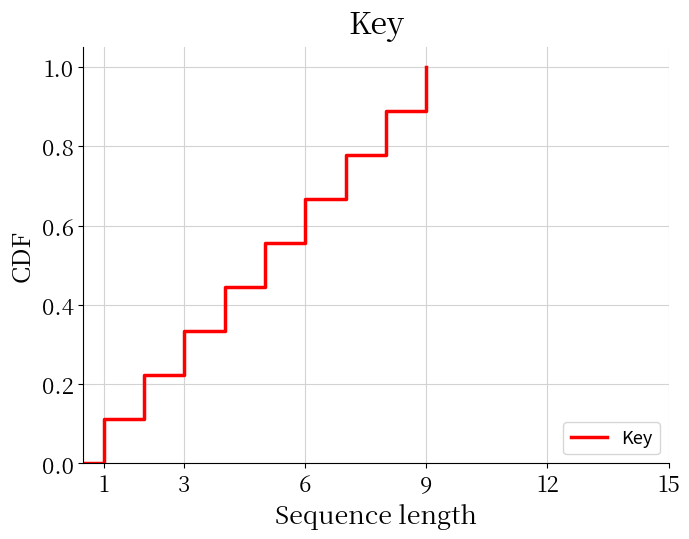

What is the difference between the maximum and minimum values?

1.0